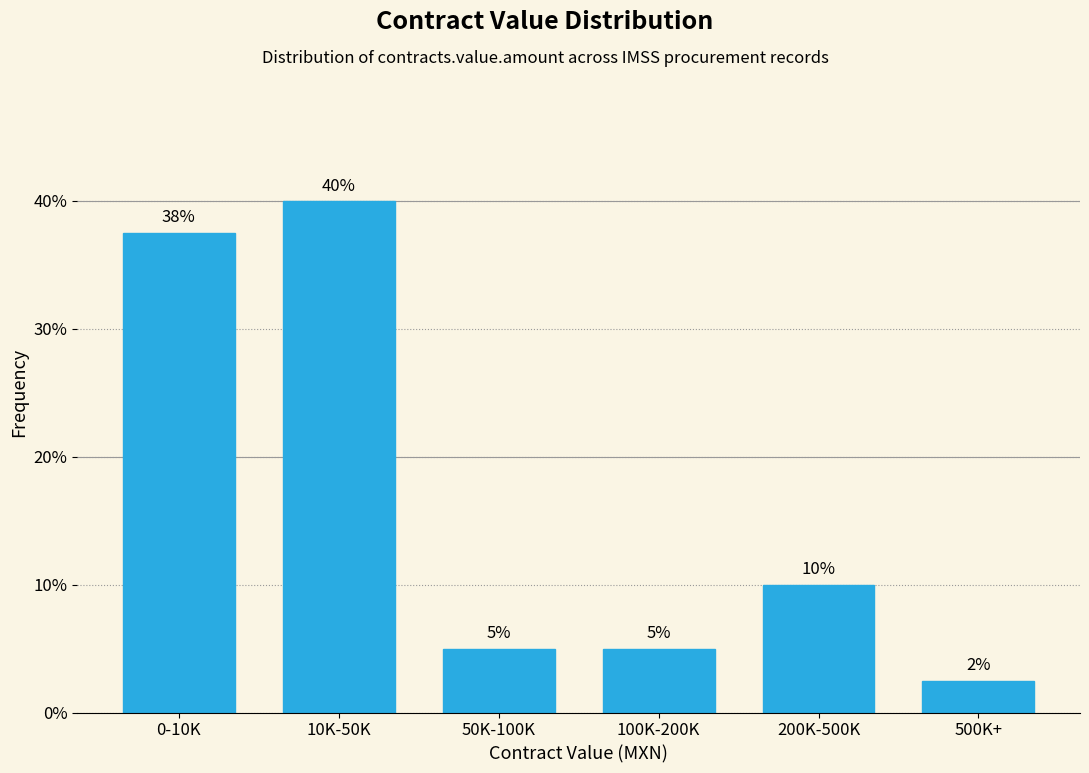

What is the greatest value displayed?

40.0